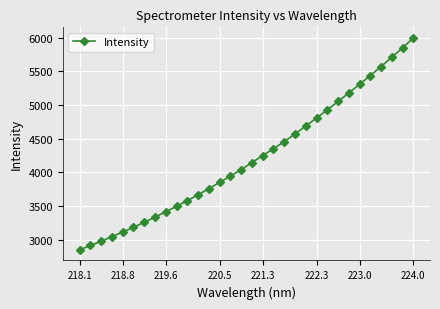

What is the smallest value displayed?

2846.6